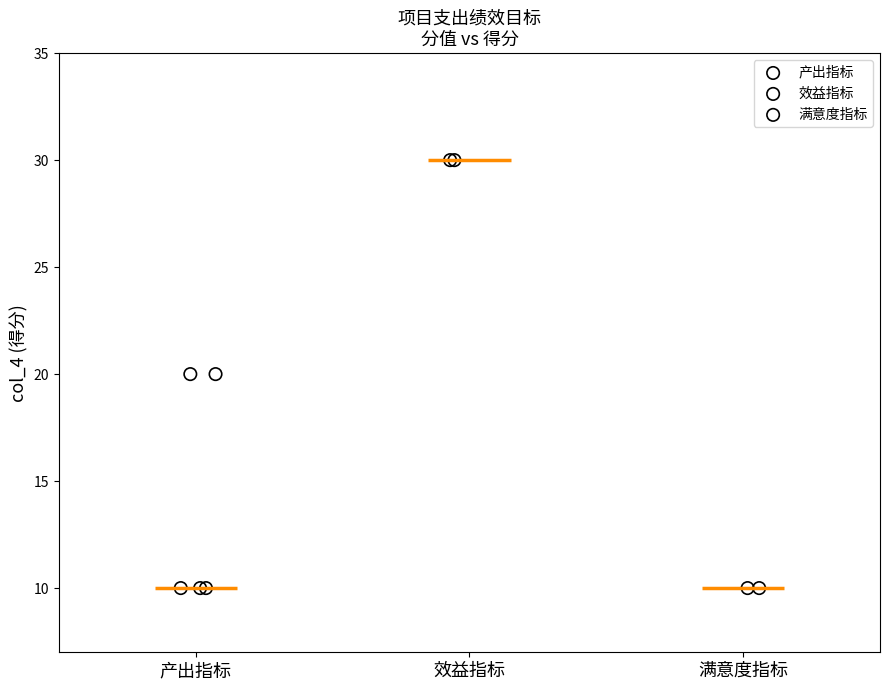

What are all the series names shown in the legend?

产出指标, 效益指标, 满意度指标